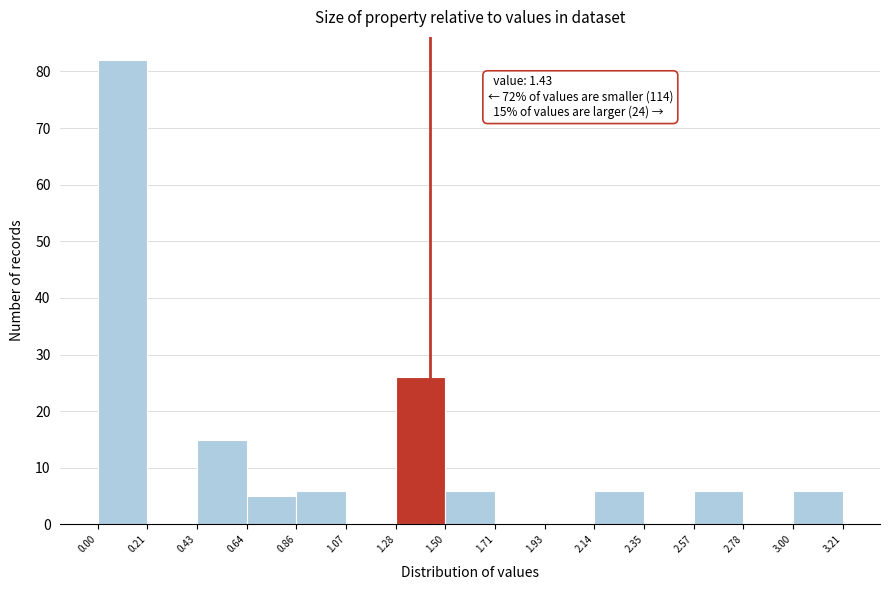

Over which range of the x-axis is the bar tallest?

0.00 to 0.21